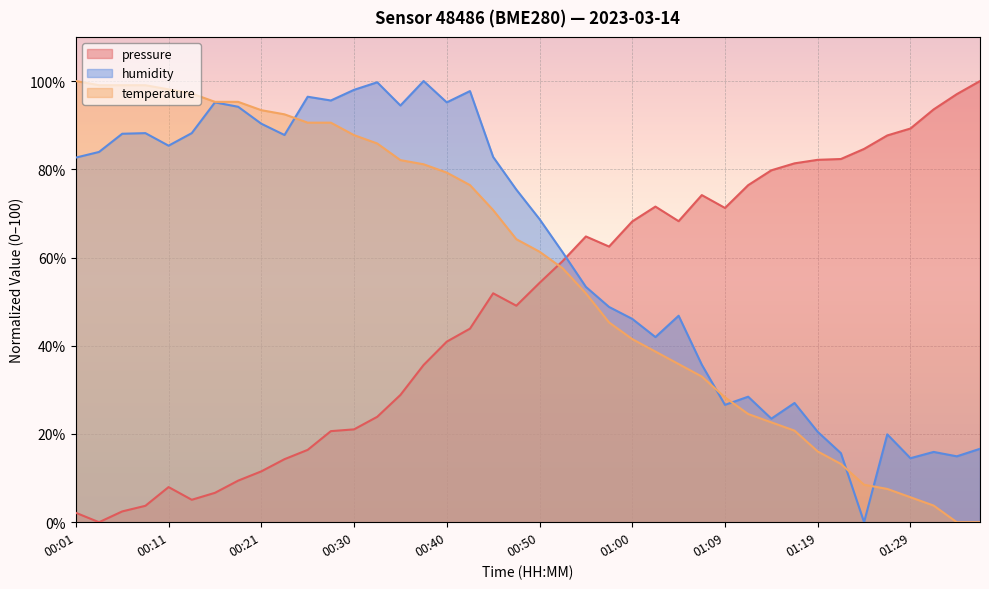

Between 00:06 and 00:52, which series saw the biggest shift?

pressure